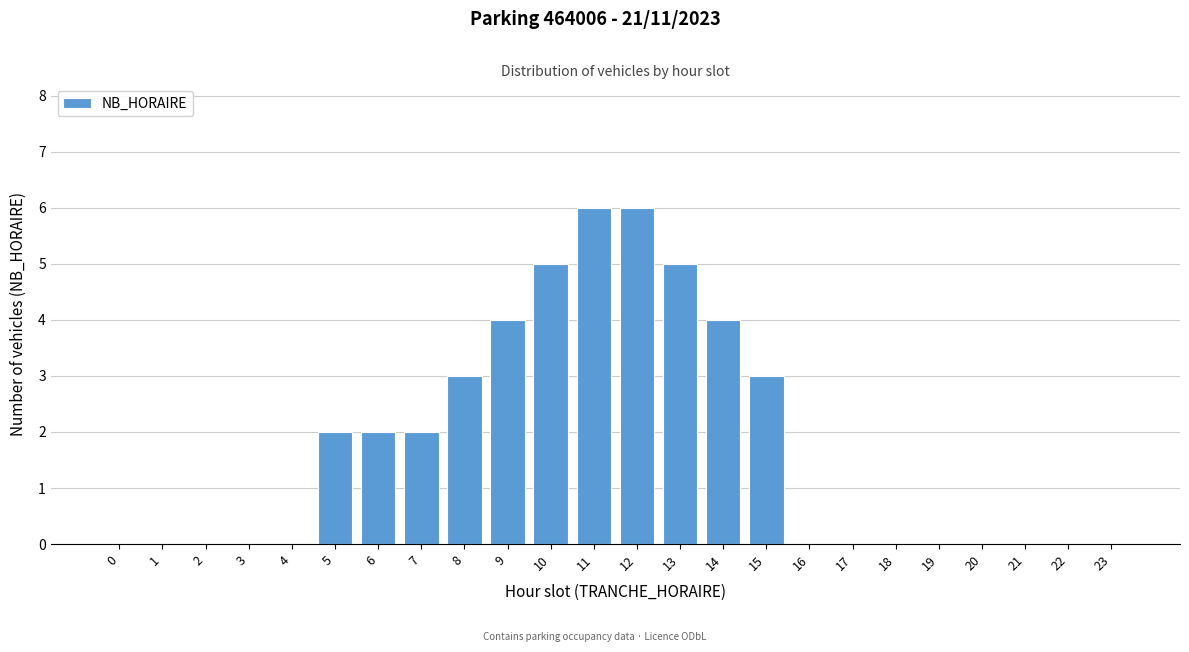

Reading right to left, transcribe all the data shown in this chart.

23=0	22=0	21=0	20=0	19=0	18=0	17=0	16=0	15=3	14=4	13=5	12=6	11=6	10=5	9=4	8=3	7=2	6=2	5=2	4=0	3=0	2=0	1=0	0=0